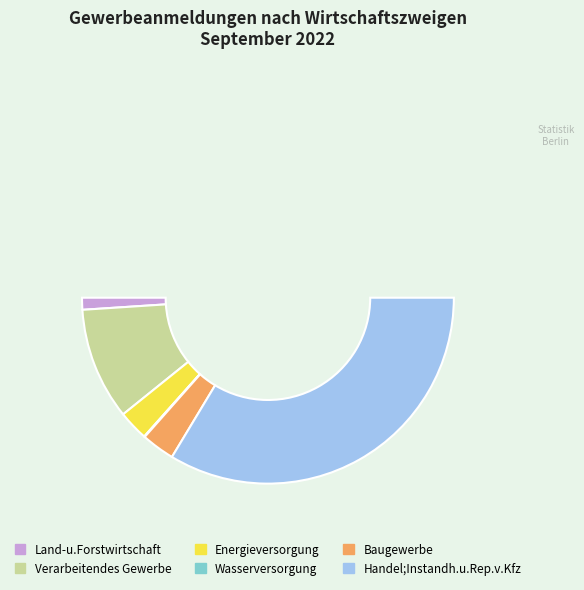

Is the sum of Wasserversorgung and Baugewerbe greater than half?

No